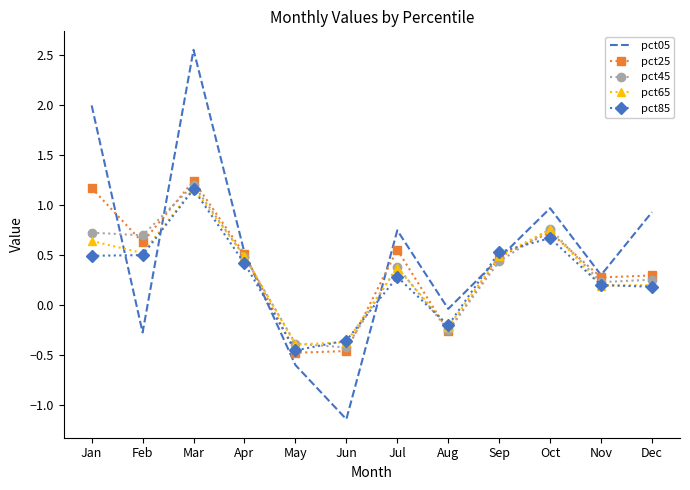

Which series changed the most between May and Nov?

pct05